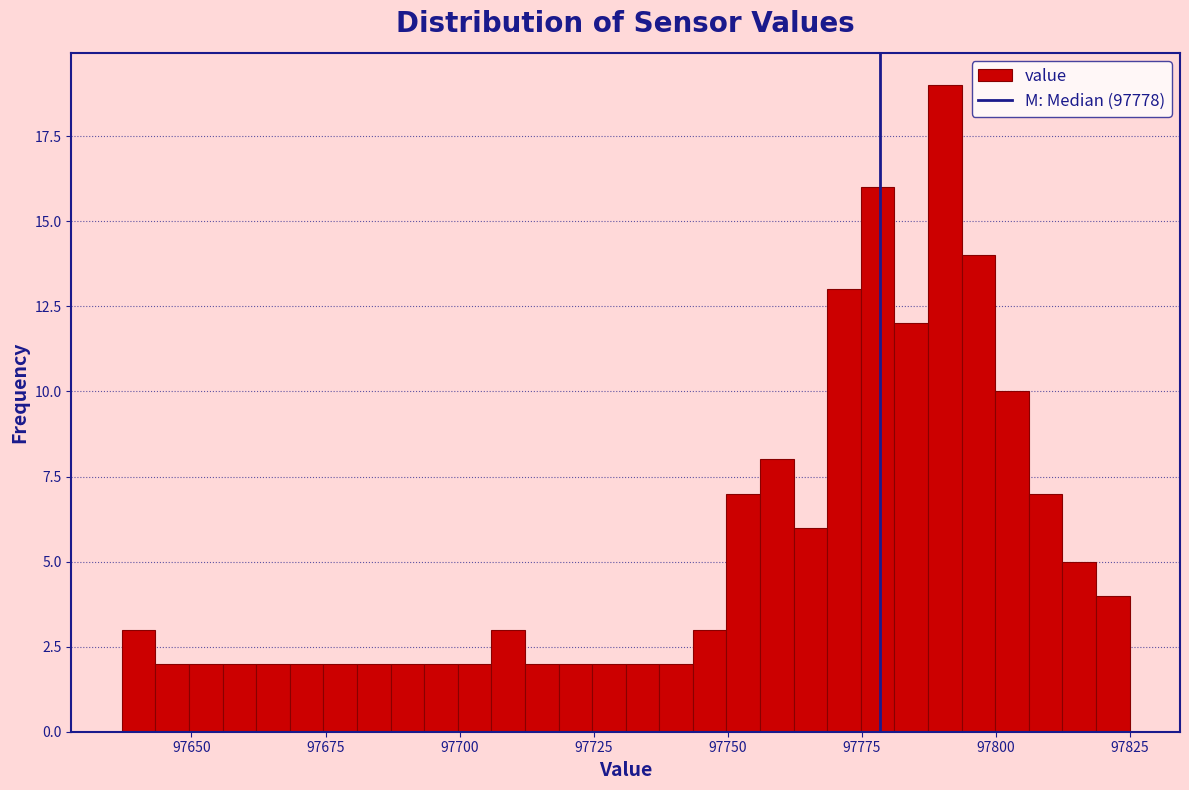

Around what value on the x-axis is the tallest bar? Give the approximate position of its centre, as read against the axis.

97790